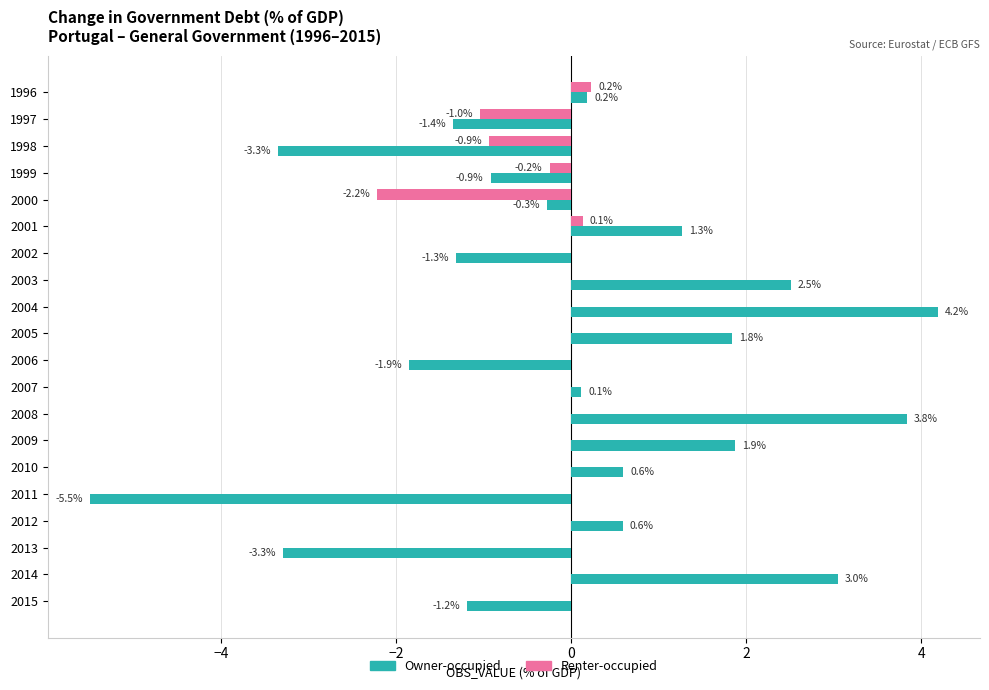

True or false: Owner-occupied has a value of -1.9 at 1998.

False